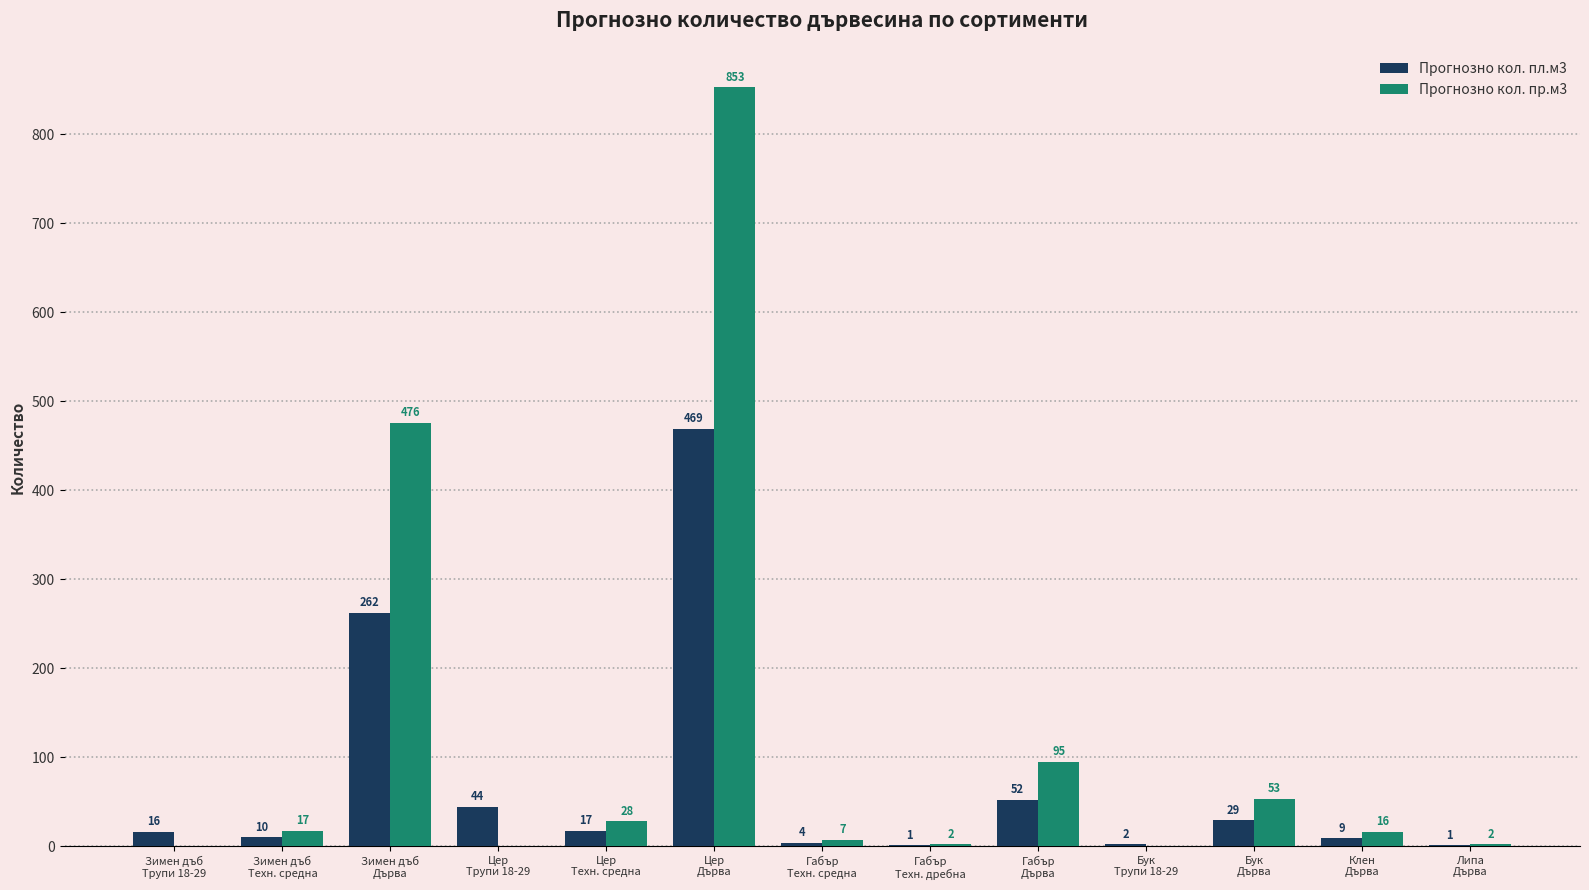

What is the sum of all Прогнозно кол. пл.м3 values?

916